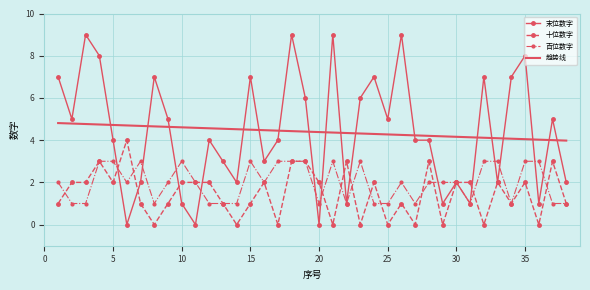

Which series has the widest spread of values?

末位数字